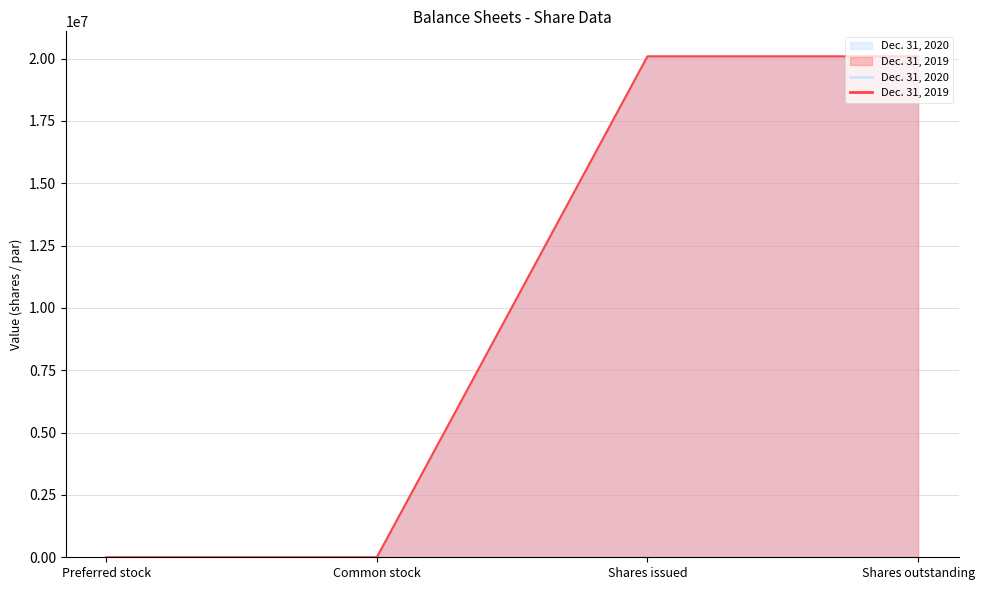

Which series changed the most between Common stock and Shares issued?

Dec. 31, 2020